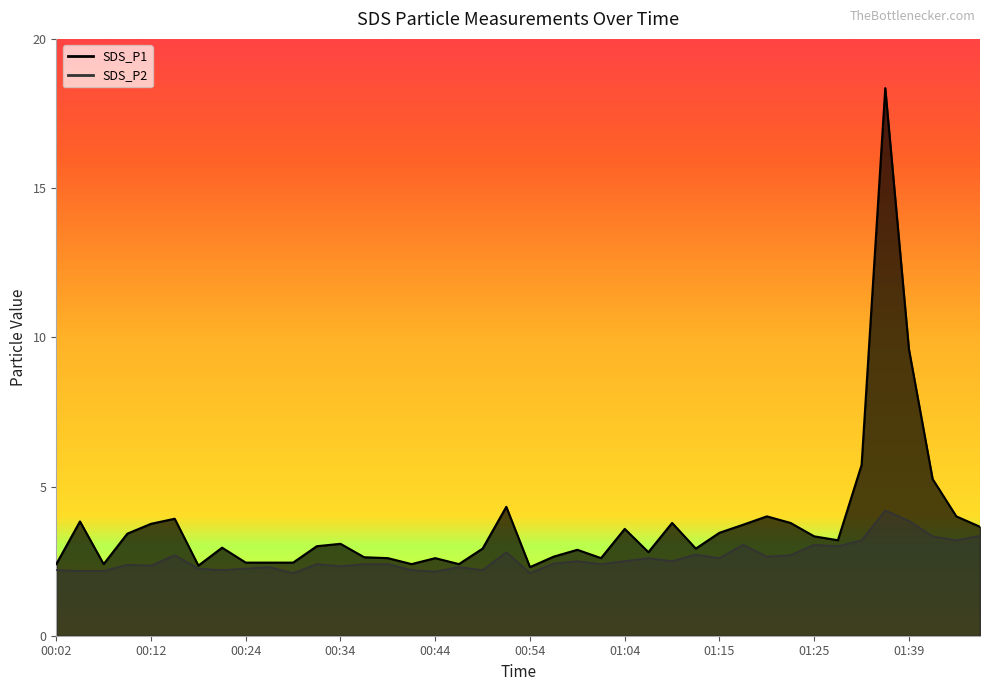

Which label corresponds to the smallest value in the chart?

00:29